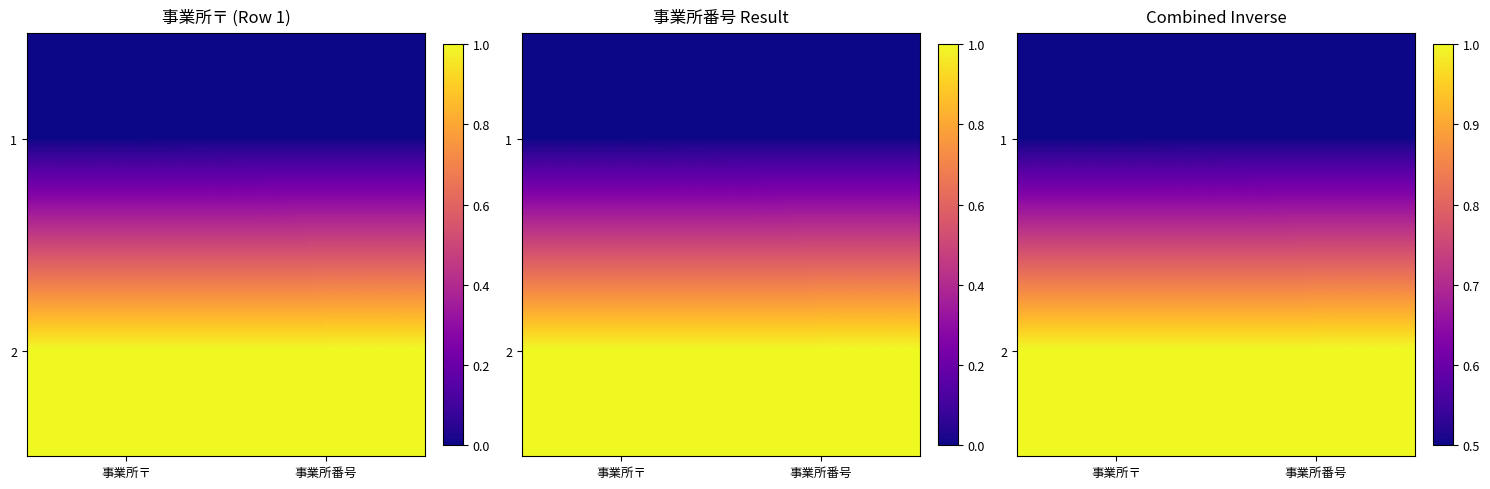

What is the total value across all series at 事業所〒?

1.5